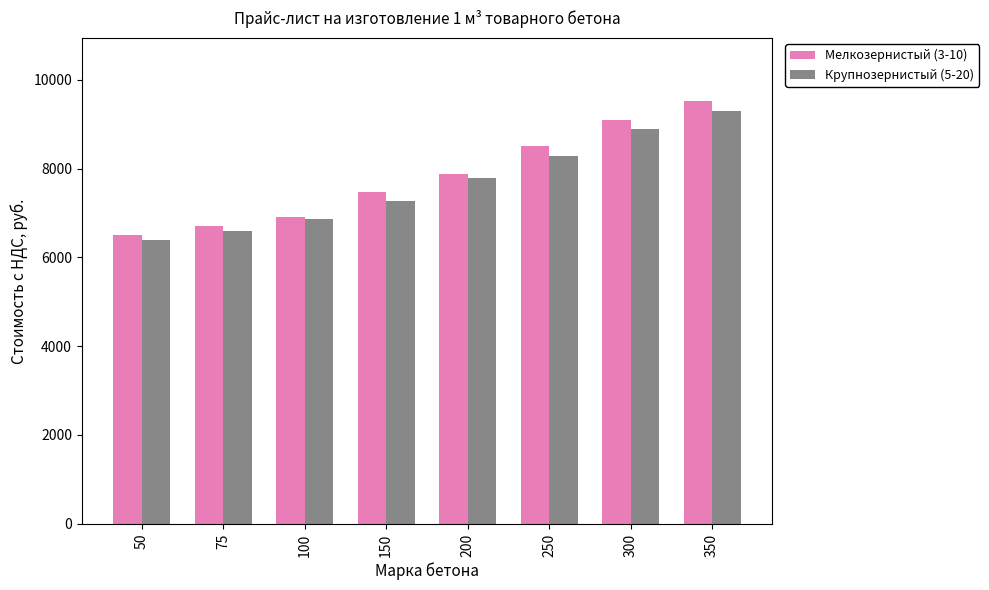

How many groups of bars are there?

8